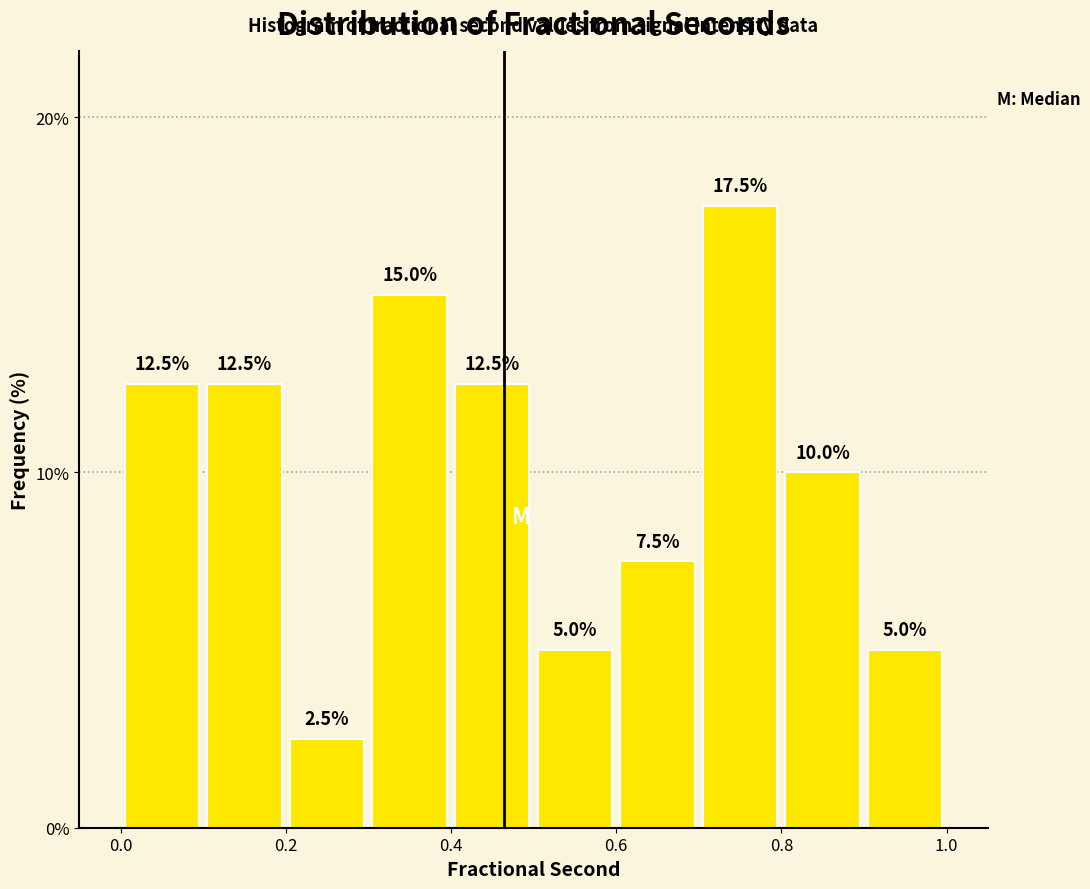

Over which range of the x-axis is the bar tallest?

0.7 to 0.8